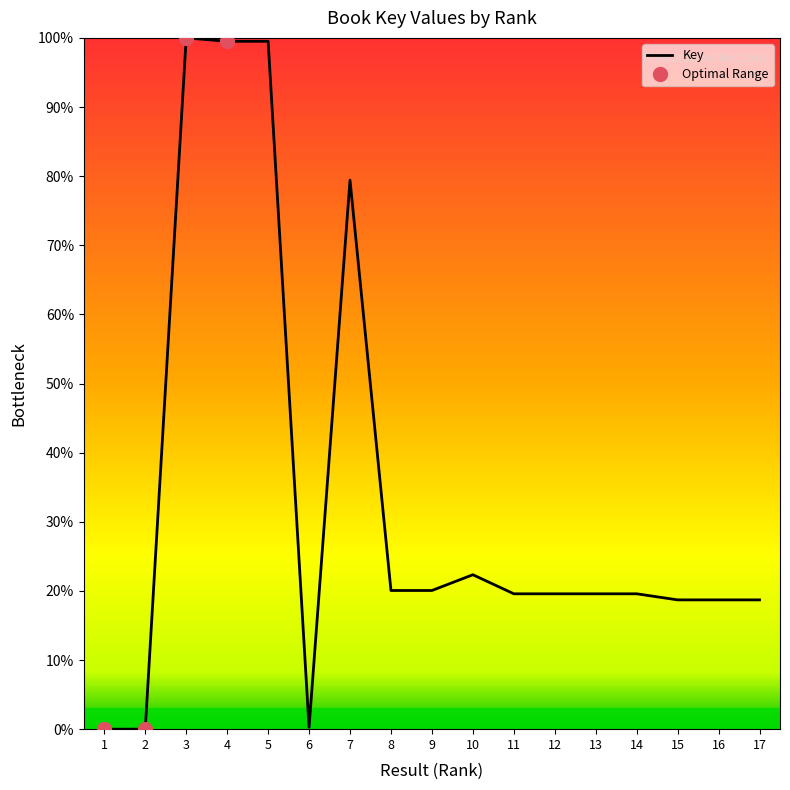

How many points are lower than both their immediate neighbors (excluding endpoints)?

5